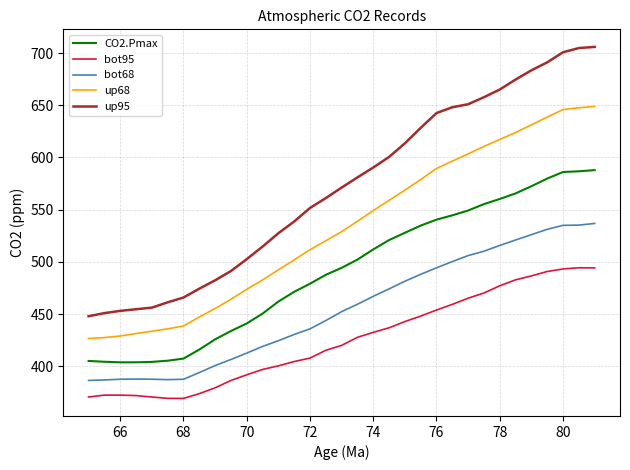

Which series has the largest total across all categories?

up95